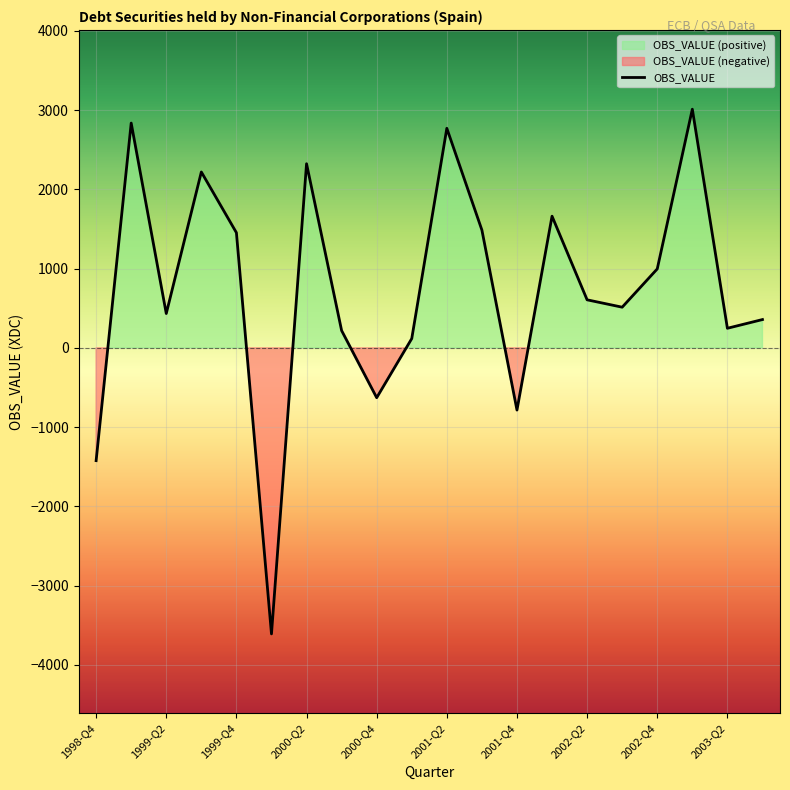

How many data points are above 607?

9